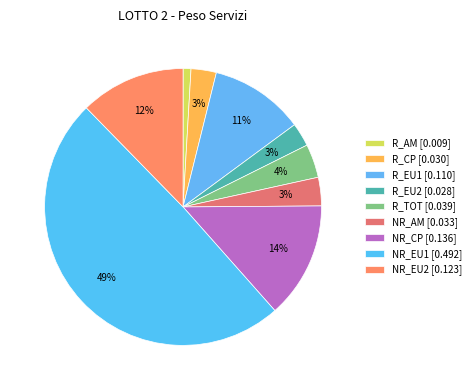

Rank the categories by value from highest to lowest.

NR_EU1, NR_CP, NR_EU2, R_EU1, R_TOT, NR_AM, R_CP, R_EU2, R_AM